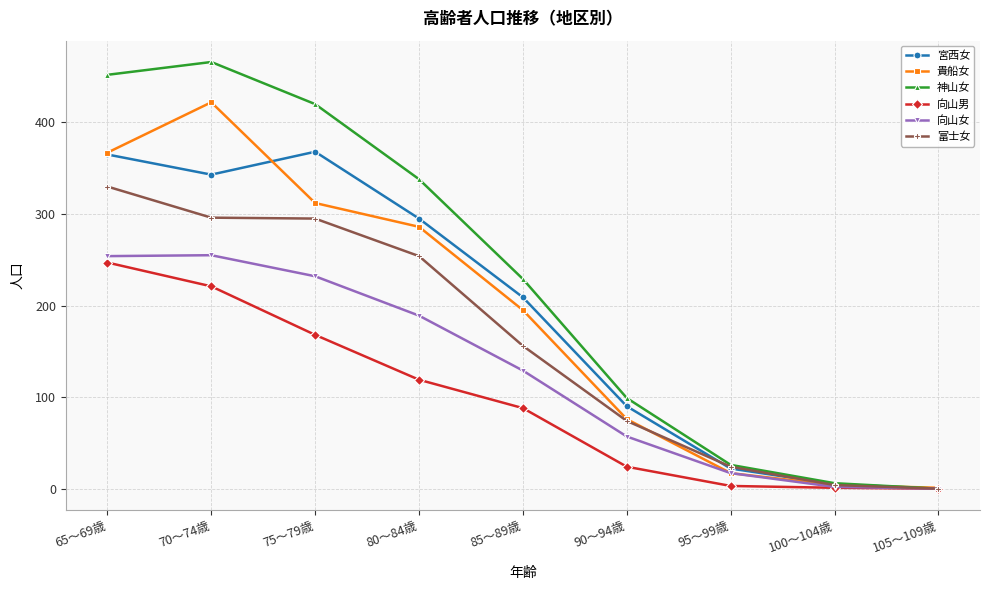

How many series are shown in this chart?

6